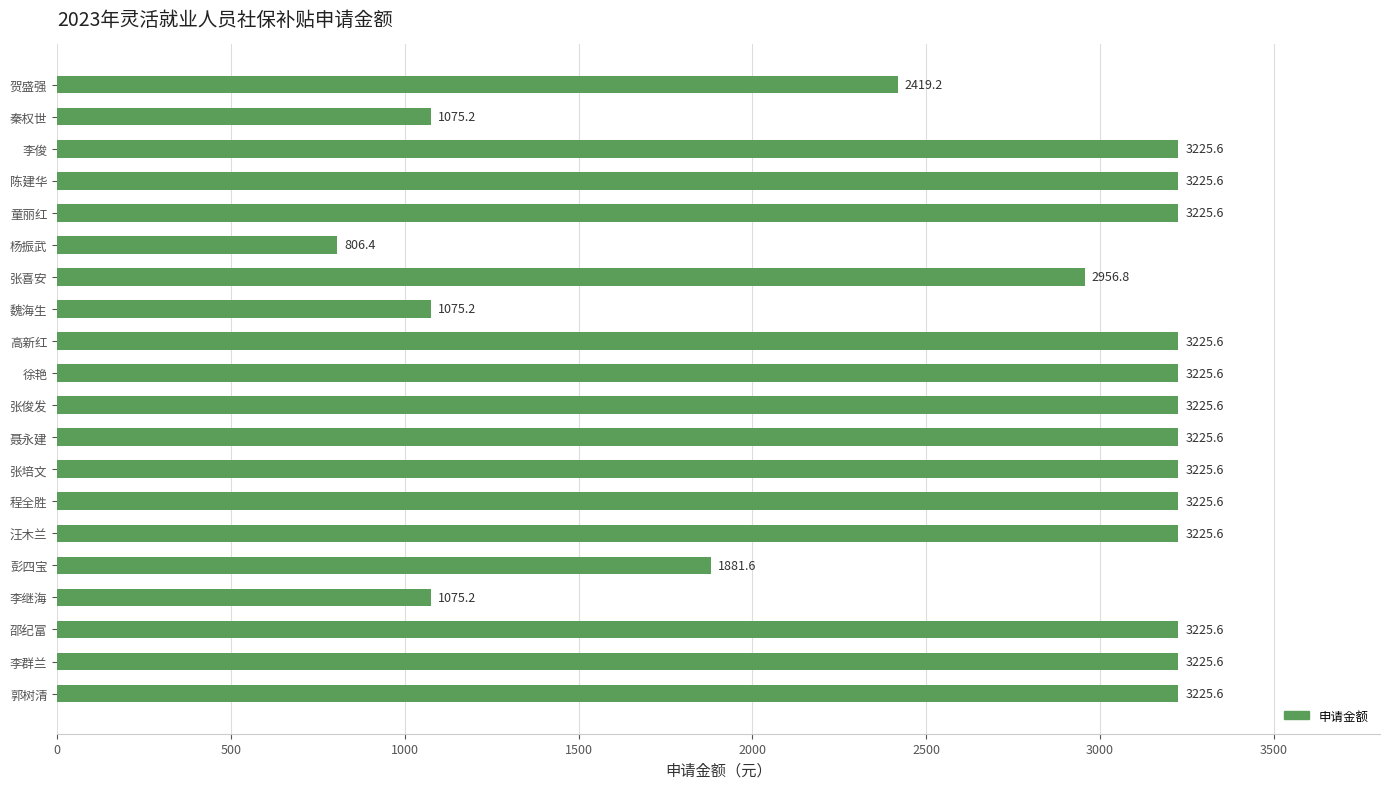

At which category does the chart reach its minimum across all series?

杨振武